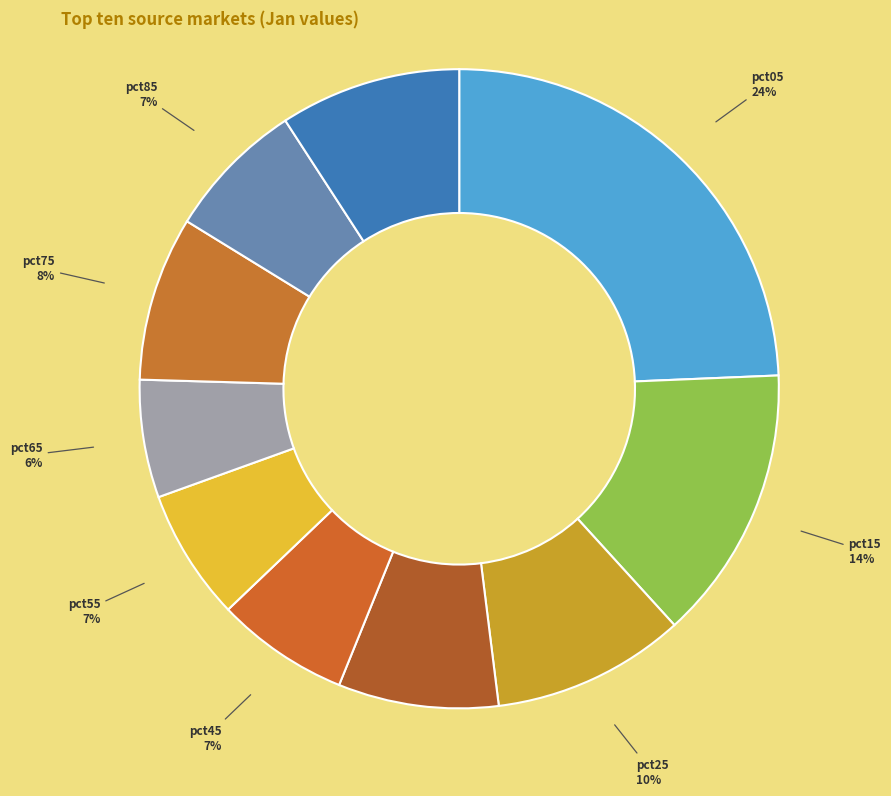

How many segments does this pie chart have?

10